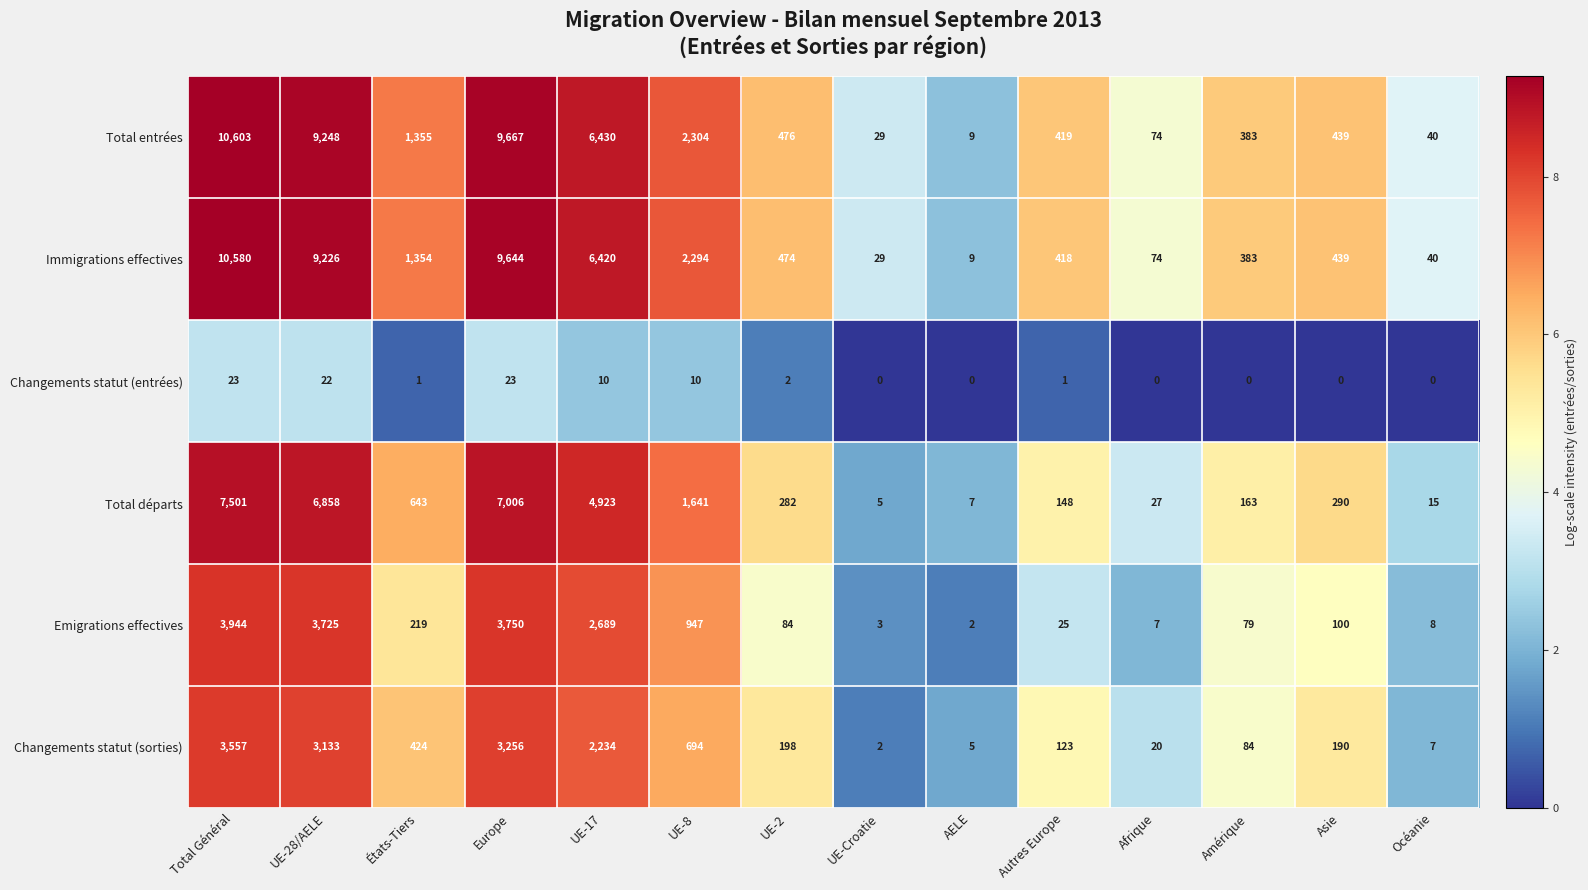

How many data points in Total départs are less than 290?

7